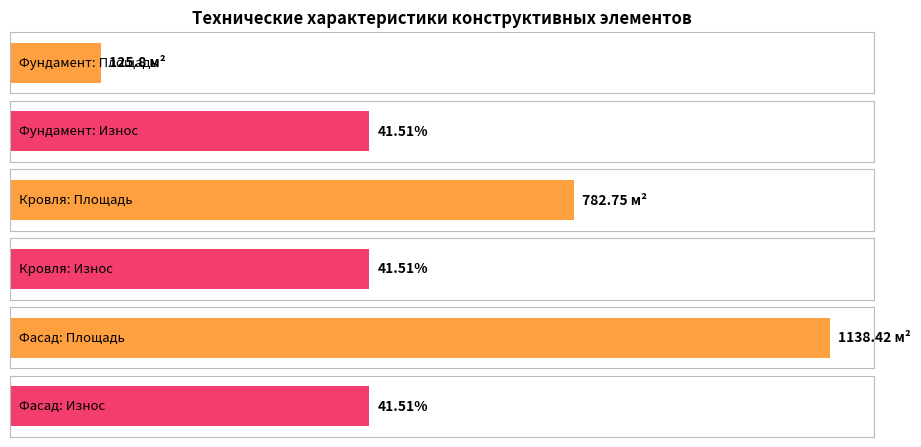

Rank the categories by value from lowest to highest.

Фундамент, Кровля, Фасад